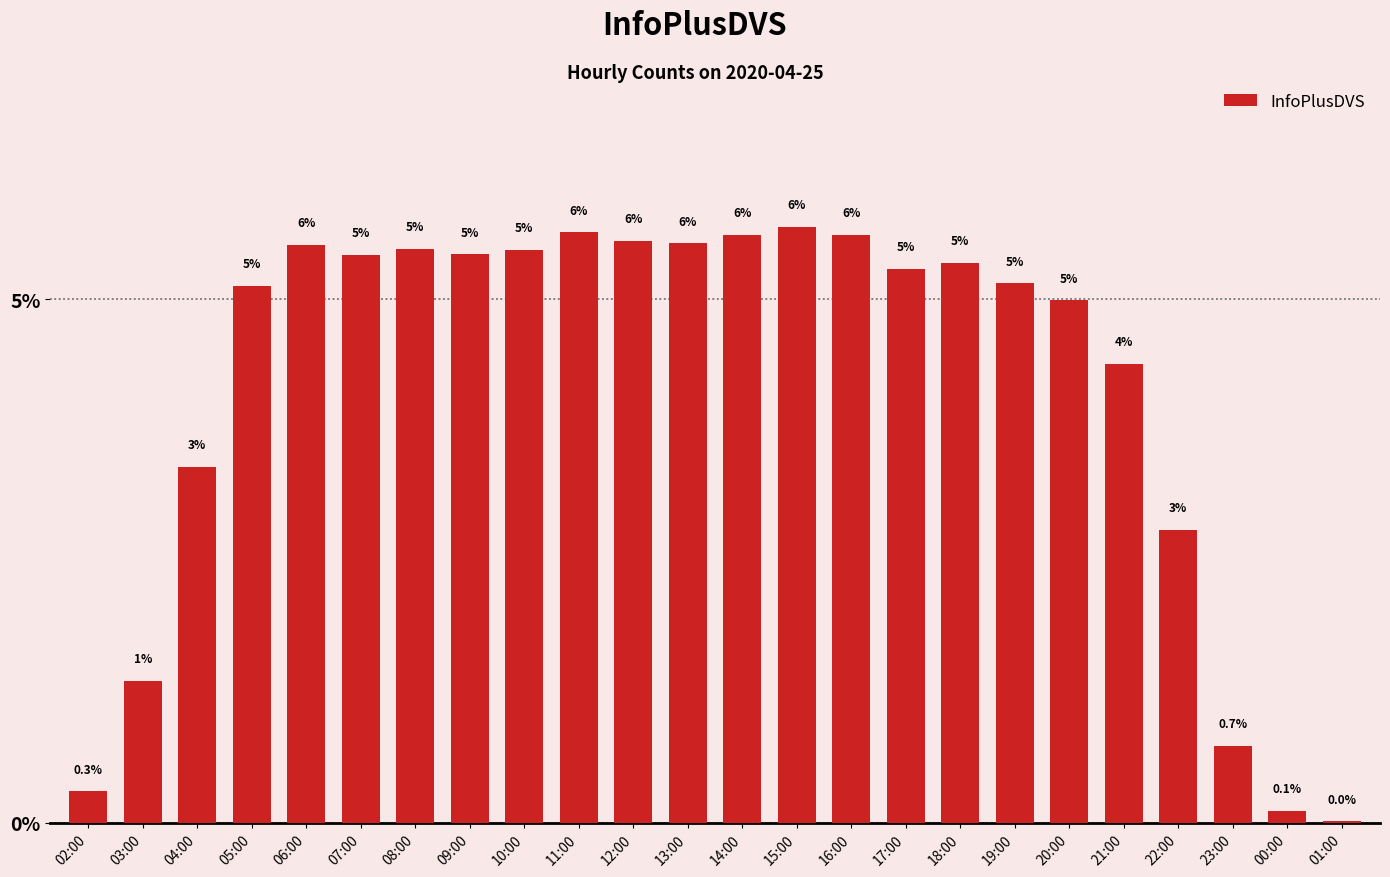

What is the maximum value shown in the chart?

5.7